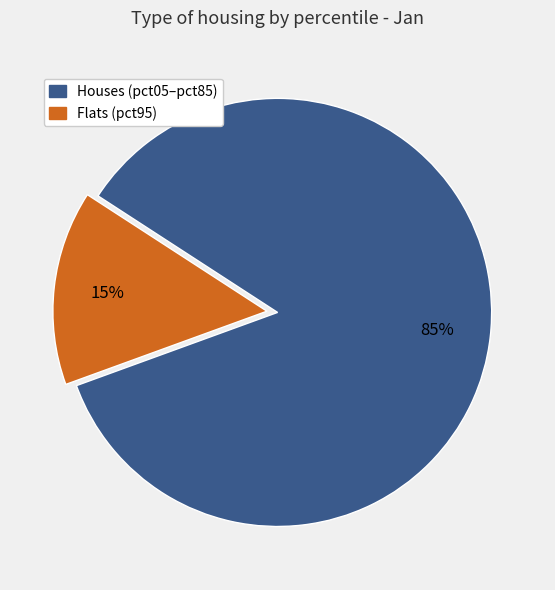

How many slices are in this pie chart?

2